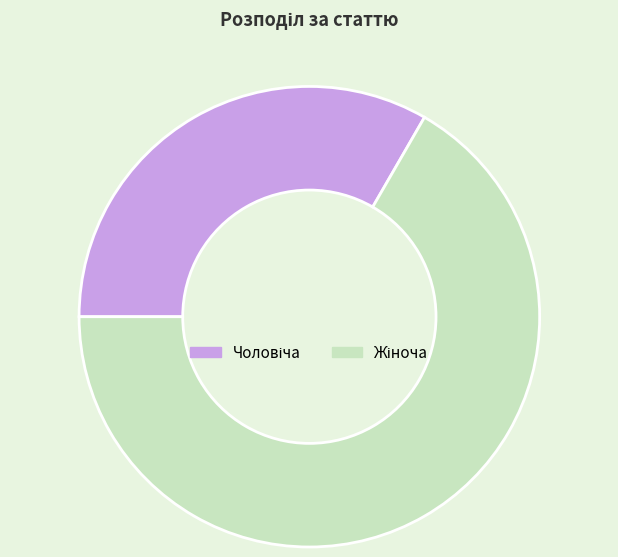

Is there a majority slice in this chart?

Yes